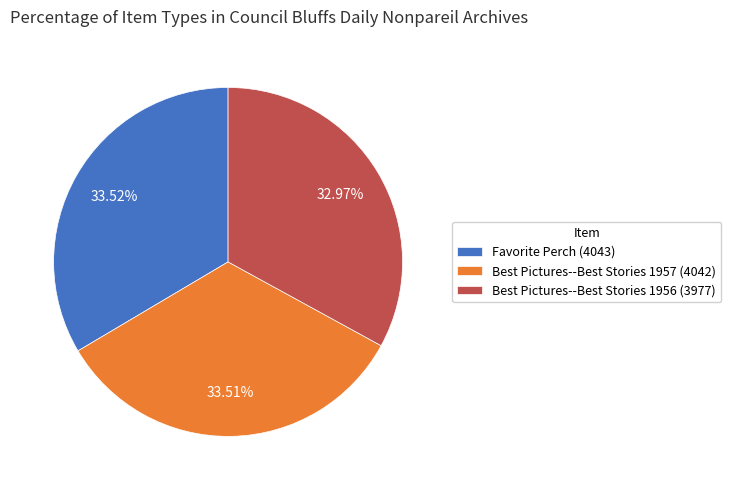

How many slices are in this pie chart?

3